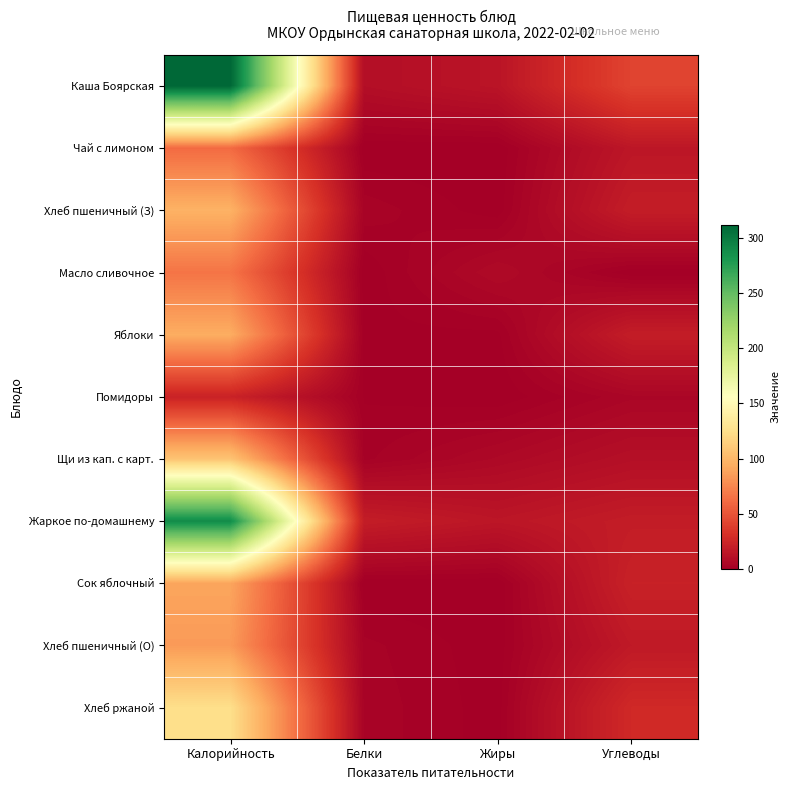

Reading left to right, transcribe all the data shown in this chart.

Каша Боярская: Калорийность=311.9	Белки=9.8	Жиры=13.9	Углеводы=41.7
Чай с лимоном: Калорийность=61.6	Белки=0.1	Жиры=0.0	Углеводы=15.3
Хлеб пшеничный (З): Калорийность=96.8	Белки=3.2	Жиры=0.4	Углеводы=19.5
Масло сливочное: Калорийность=66.2	Белки=0.1	Жиры=7.2	Углеводы=0.1
Яблоки: Калорийность=94.0	Белки=0.8	Жиры=0.8	Углеводы=19.5
Помидоры: Калорийность=23.0	Белки=1.1	Жиры=0.2	Углеводы=4.6
Щи из кап. с карт.: Калорийность=107.8	Белки=2.1	Жиры=6.3	Углеводы=10.6
Жаркое по-домашнему: Калорийность=288.5	Белки=19.5	Жиры=15.0	Углеводы=19.1
Сок яблочный: Калорийность=90.0	Белки=0.0	Жиры=0.0	Углеводы=22.0
Хлеб пшеничный (О): Калорийность=84.7	Белки=2.8	Жиры=0.3	Углеводы=17.1
Хлеб ржаной: Калорийность=125.0	Белки=3.2	Жиры=0.5	Углеводы=27.0